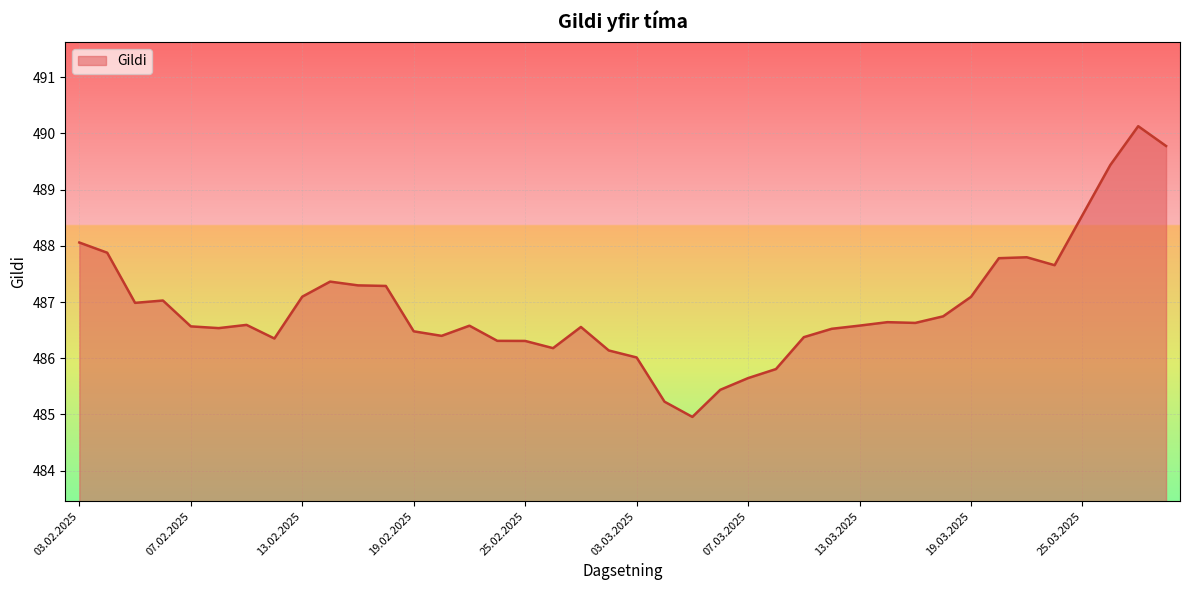

What is the difference between the second highest and minimum values?

4.8